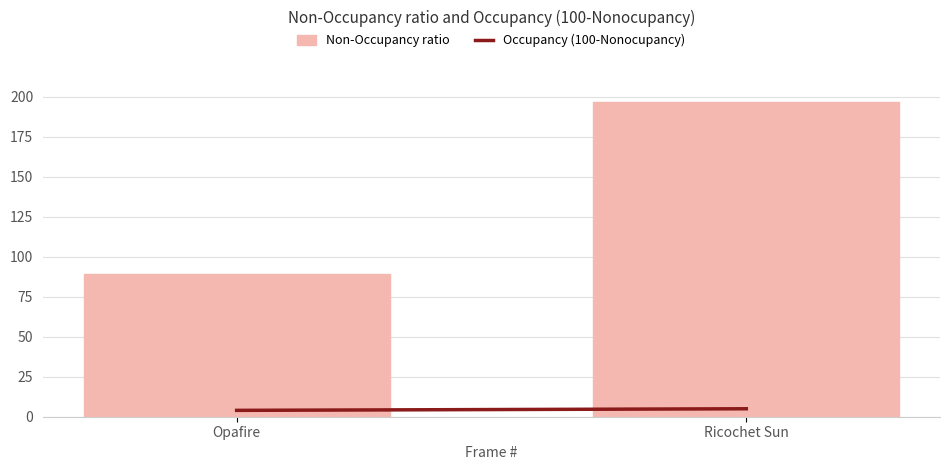

What is the label of the 1st bar from the right?

Ricochet Sun